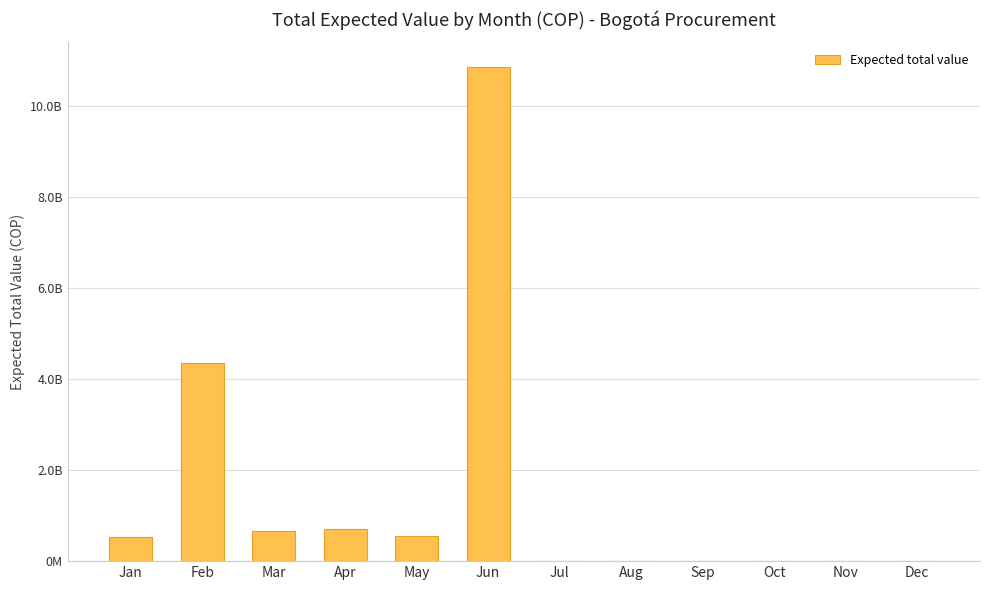

Read the value at Apr.

700000000